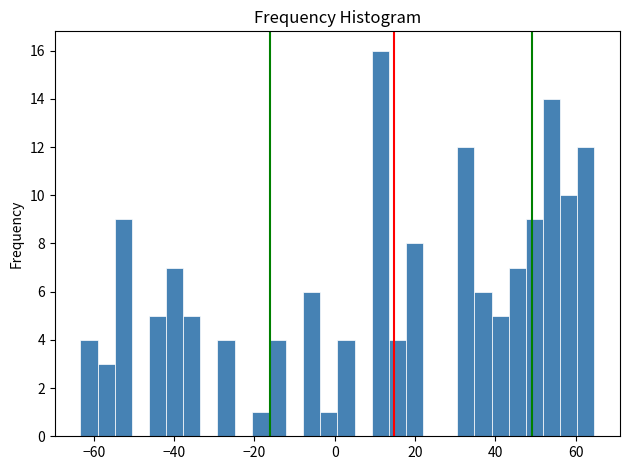

Read against the x-axis, roughly where is the centre of the tallest bar?

12